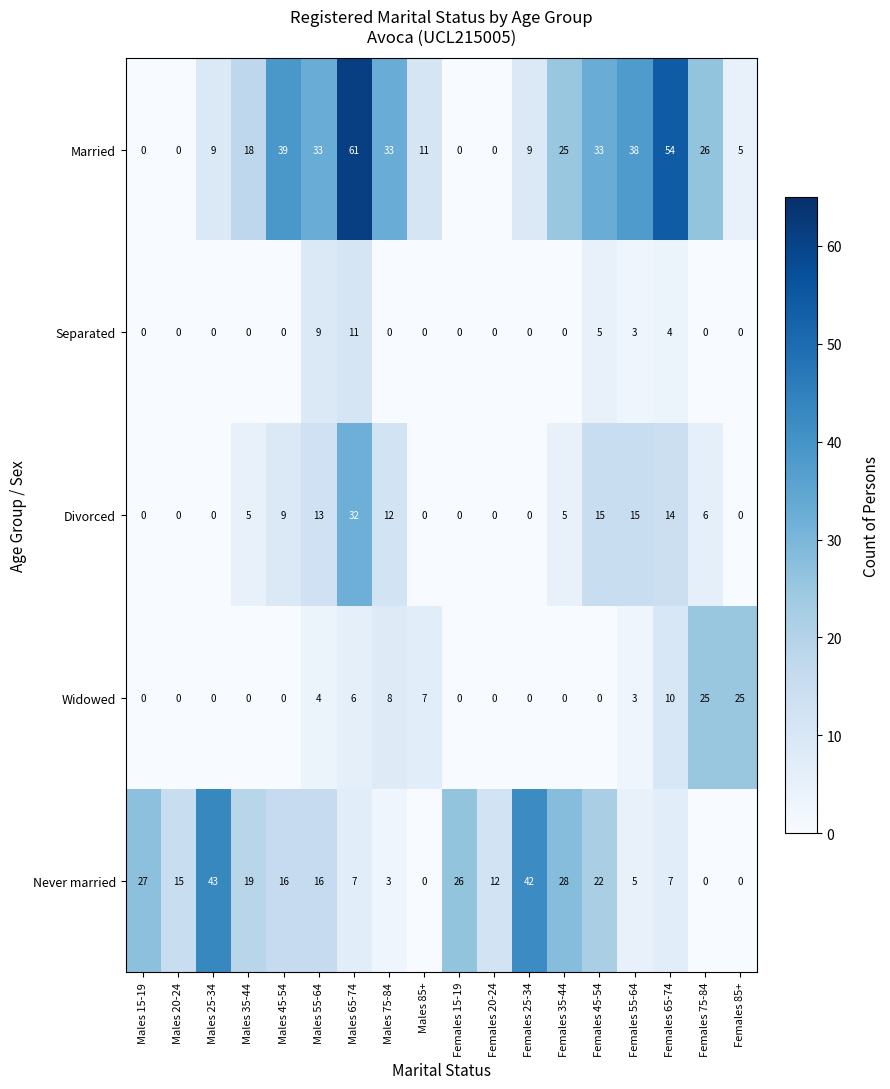

At which label does Never married first exceed 16?

Males 15-19